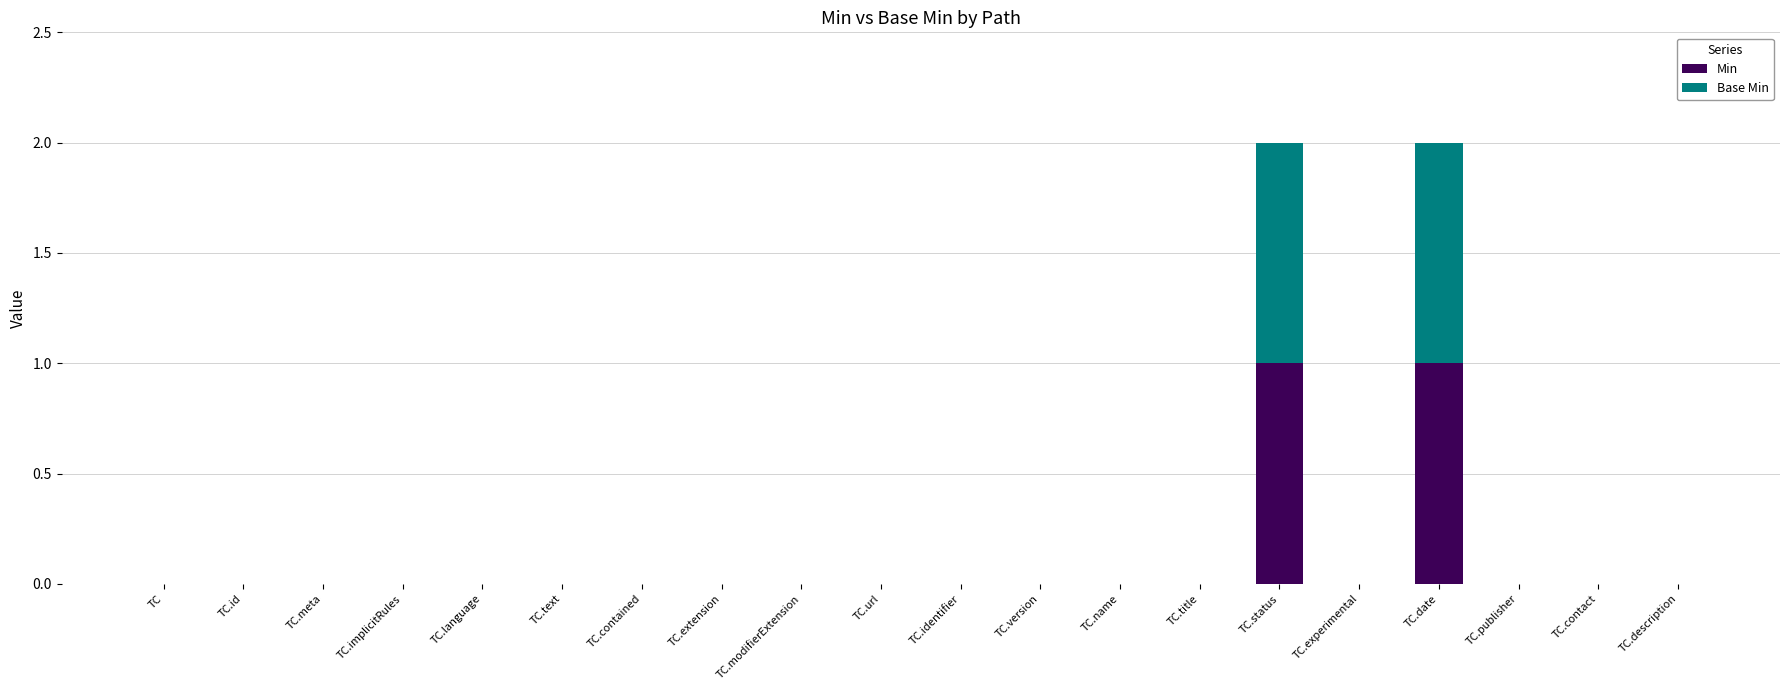

The value of Min at TC.name is 0. True or false?

True